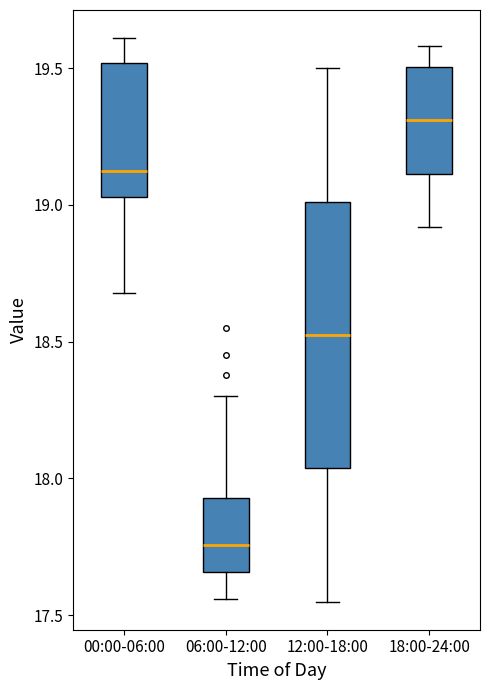

Where does the median line of the box for 06:00-12:00 sit on the y-axis? The values are not printed on the chart, so give them approximately, as read against the axis.

17.75